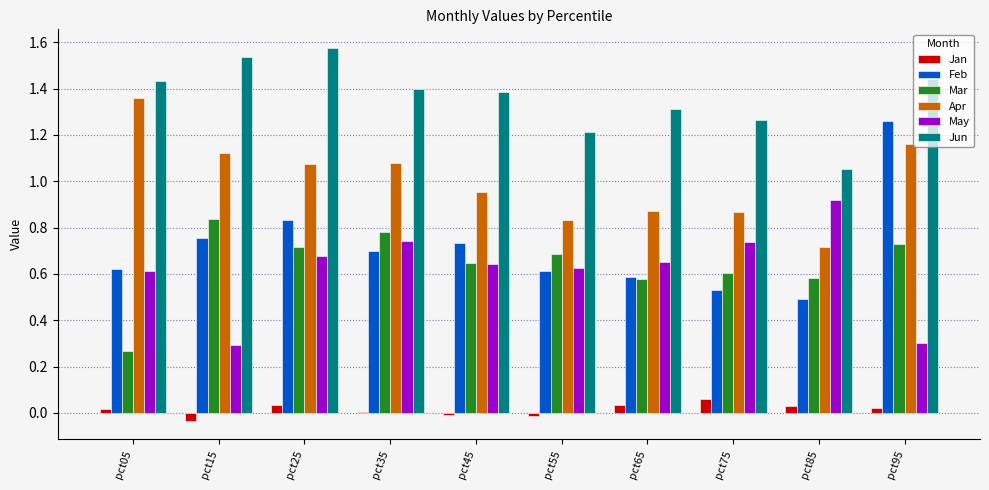

Which label corresponds to the largest value in the chart?

pct25